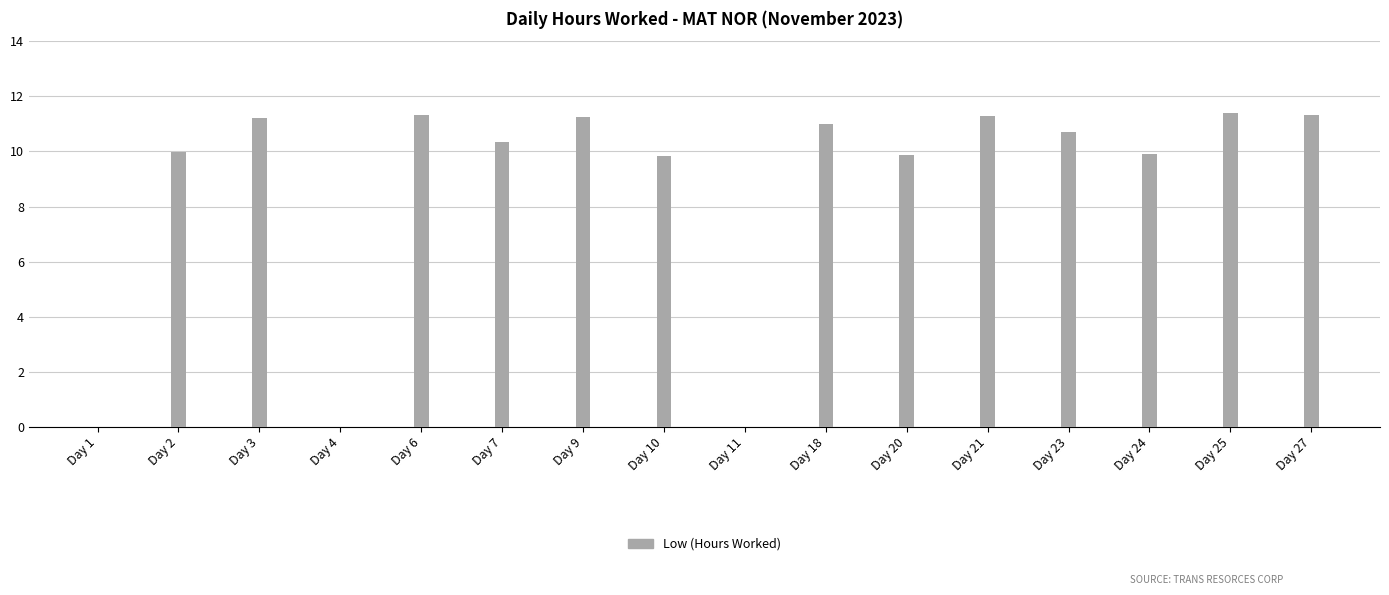

What is the maximum value shown in the chart?

11.4